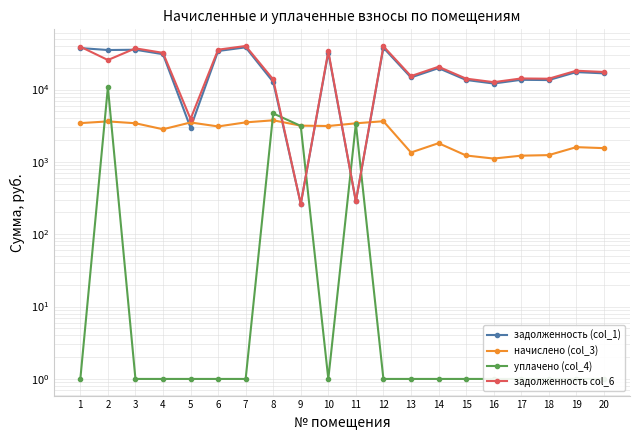

At which category does задолженность col_6 reach its first local valley?

2